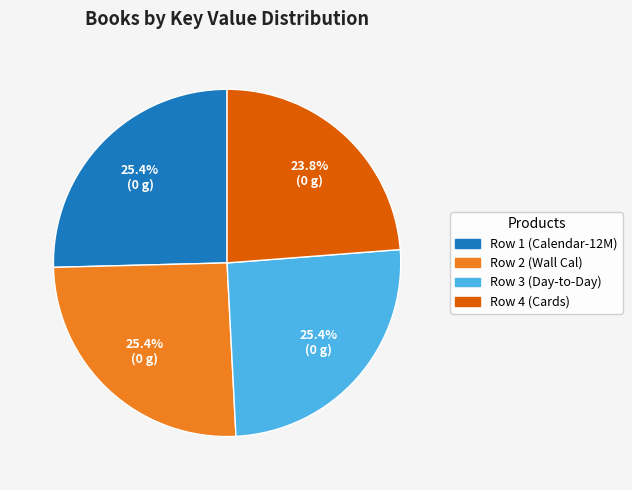

Is there a majority slice in this chart?

No